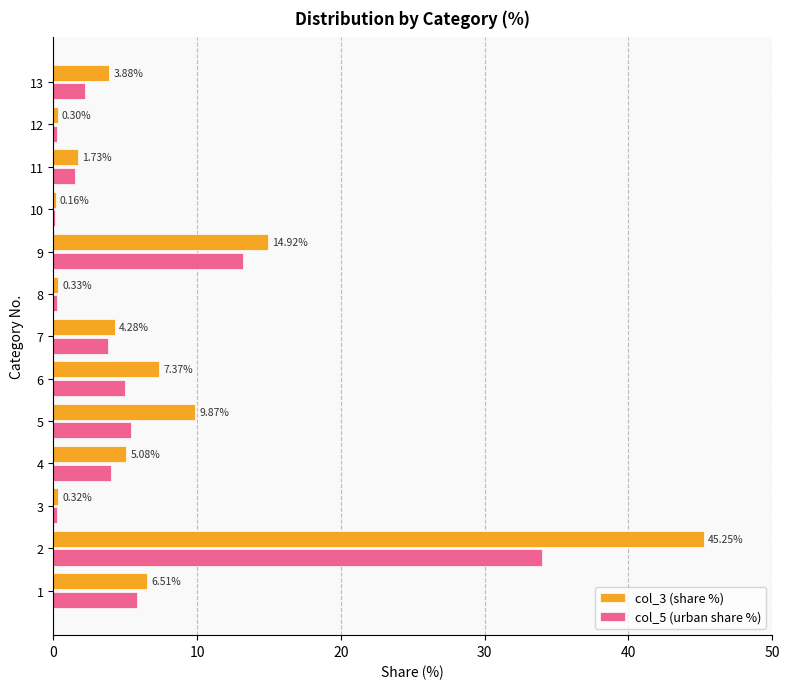

What is the difference between the col_3 (share %) values at 8 and 12?

0.0